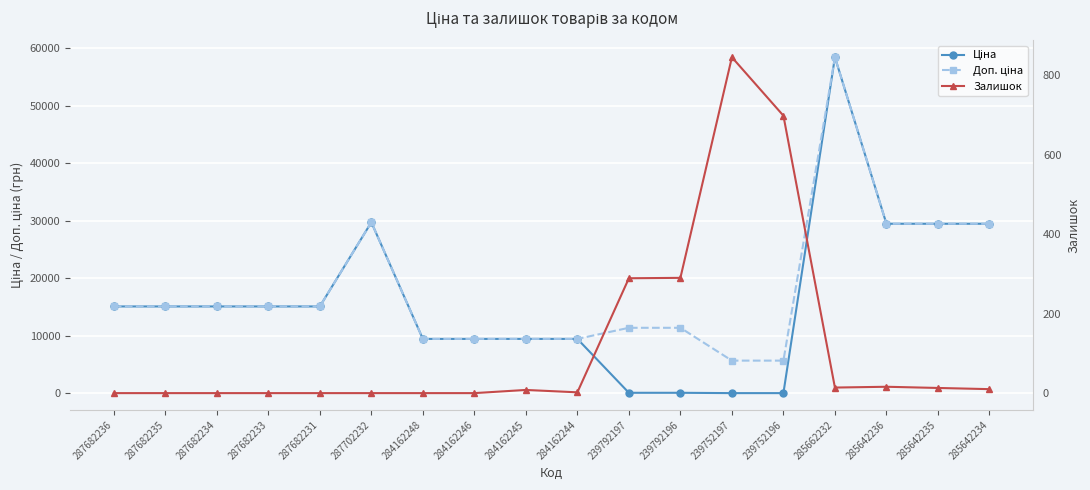

How many categories are shown in the chart?

18